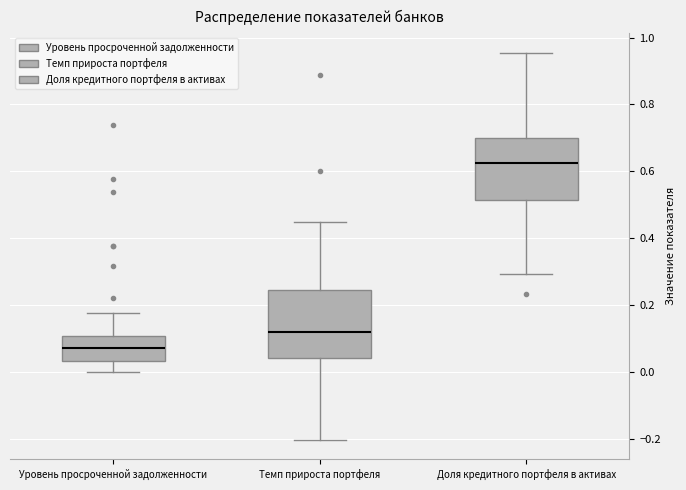

Which box has the lowest median line?

Уровень просроченной задолженности